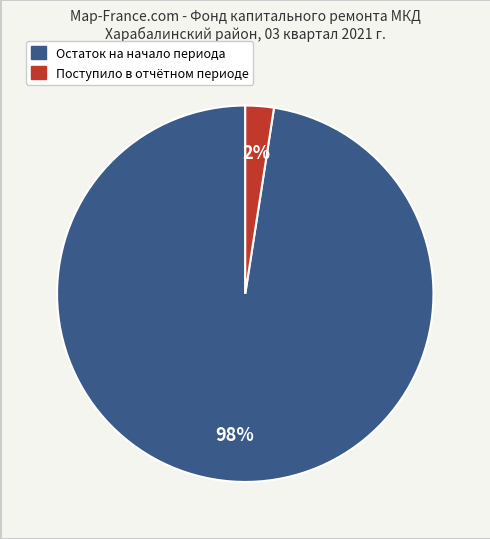

Does any single category account for the majority?

Yes